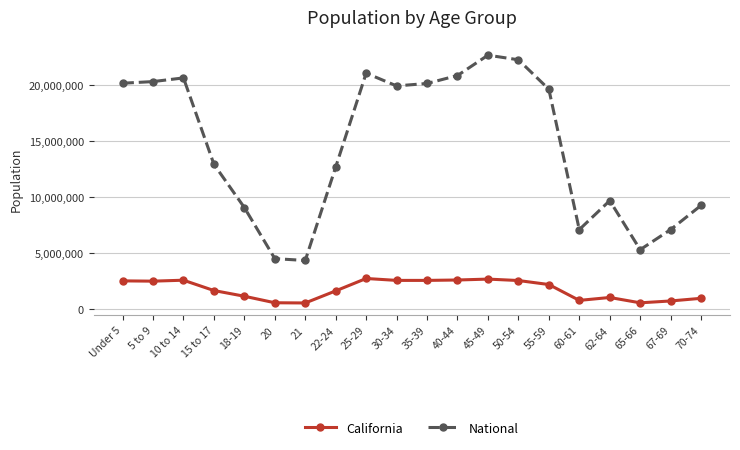

Which series has the widest spread of values?

National